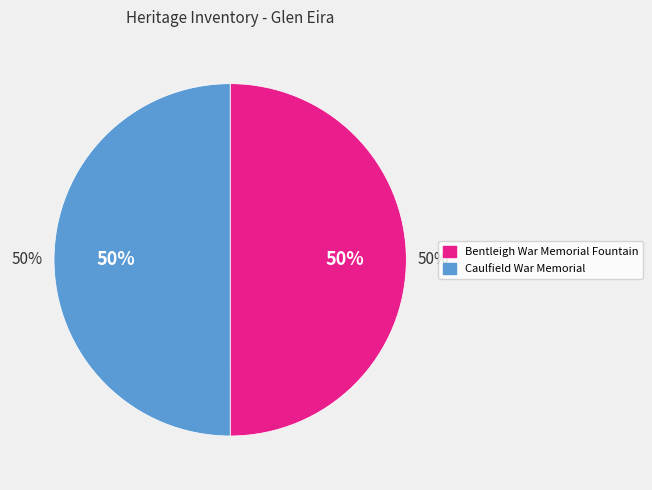

Which slice is the smallest?

Bentleigh War Memorial Fountain